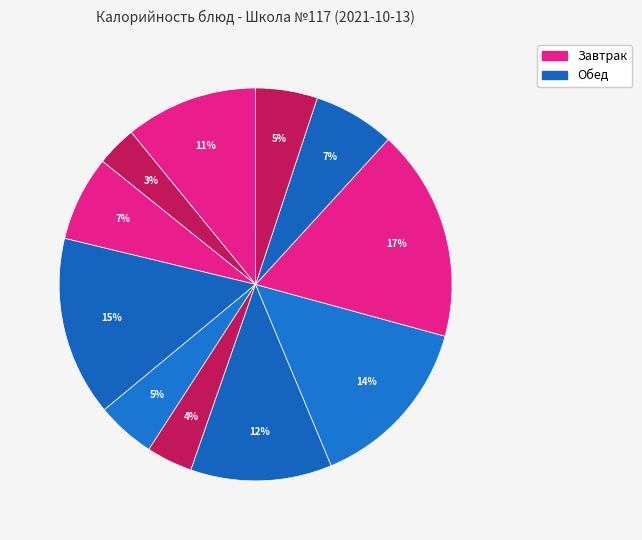

Which slice is the smallest?

Чай с сахаром